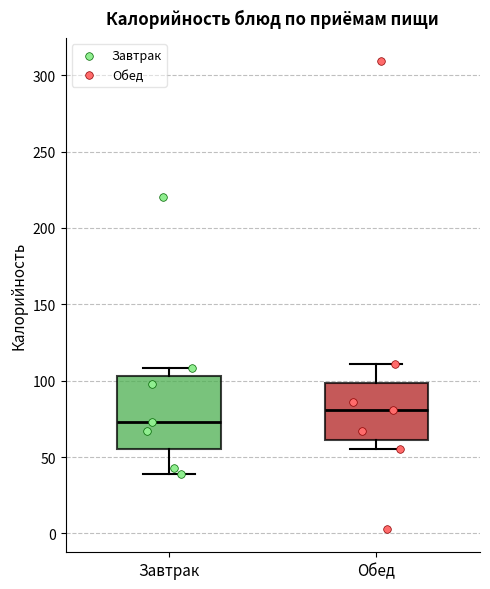

Reading left to right, read every box against the y-axis: the position of its median line, the range the box covers, and the ends of its whiskers. The values are not printed on the chart, so give them approximately, as read against the axis.

Завтрак: median 75, box 55 to 105, whiskers 40 to 110
Обед: median 80, box 60 to 100, whiskers 55 to 110